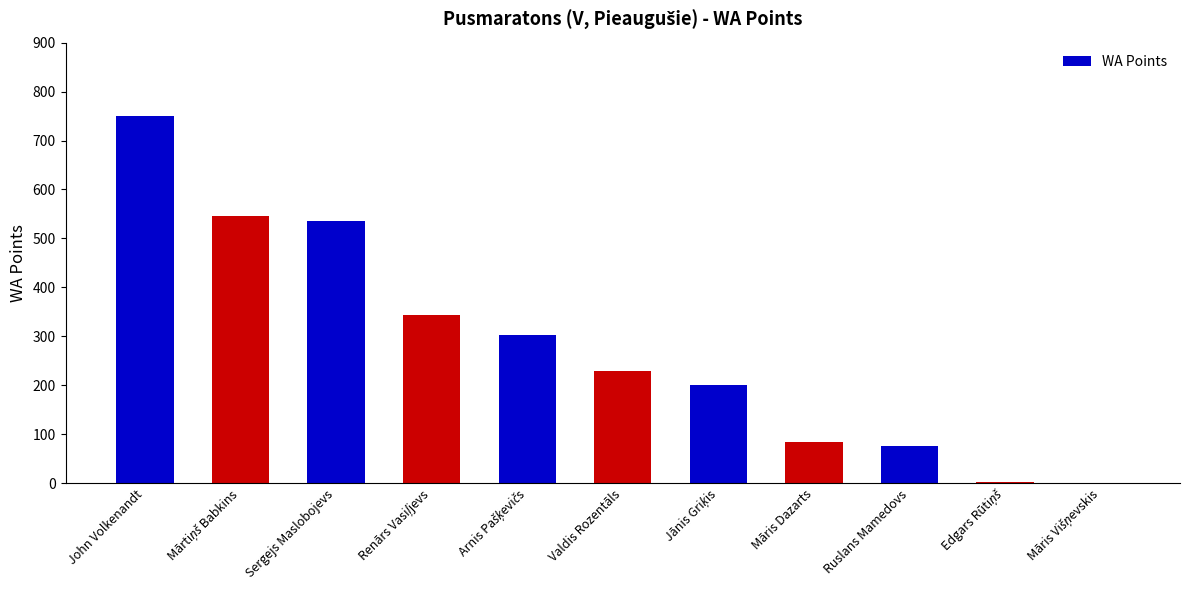

Which category has the highest value across all series?

John Volkenandt